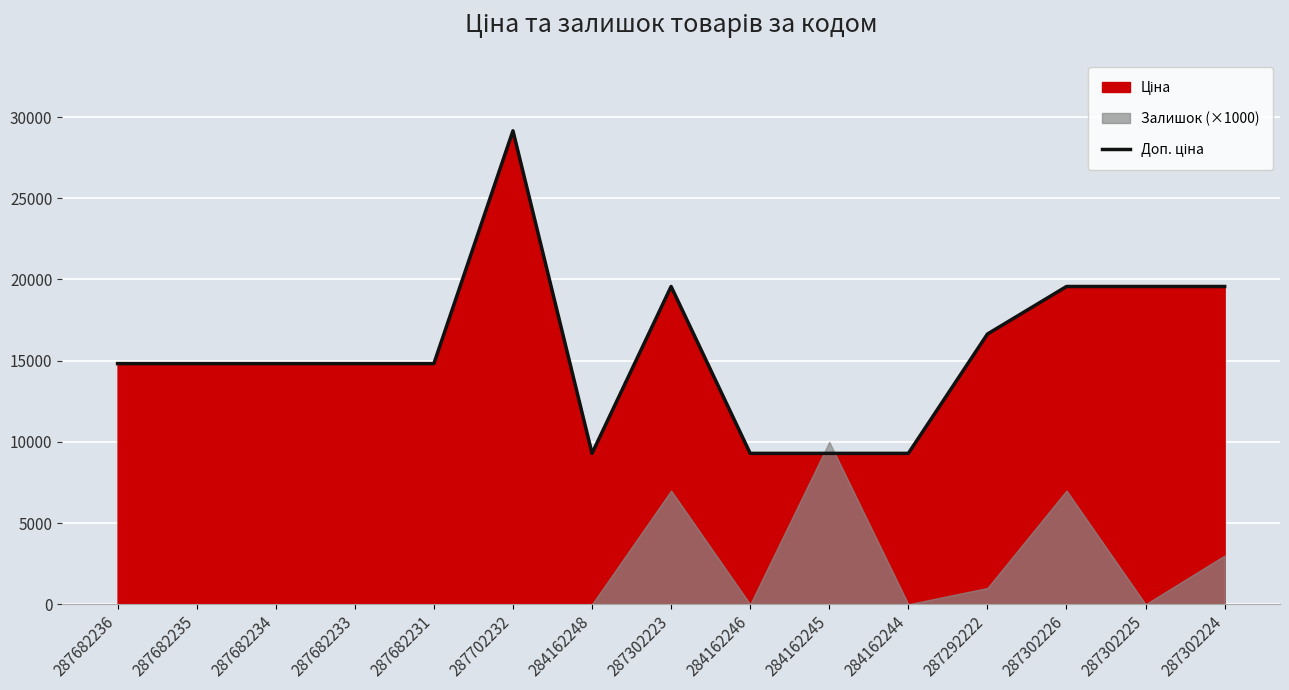

How many interior local peaks (higher than both neighbors) does the data have?

2